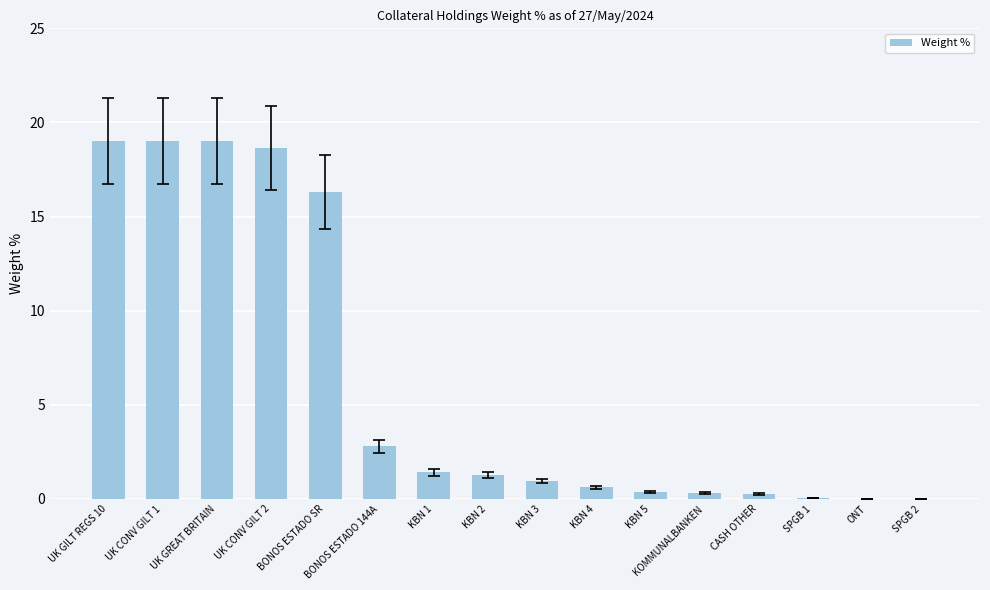

What is the sum of all values?

100.0